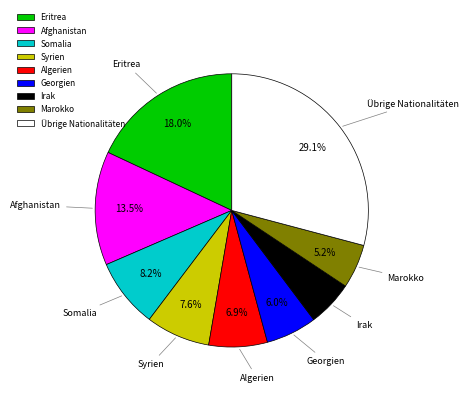

Is it true that Somalia is 8% of the pie?

True